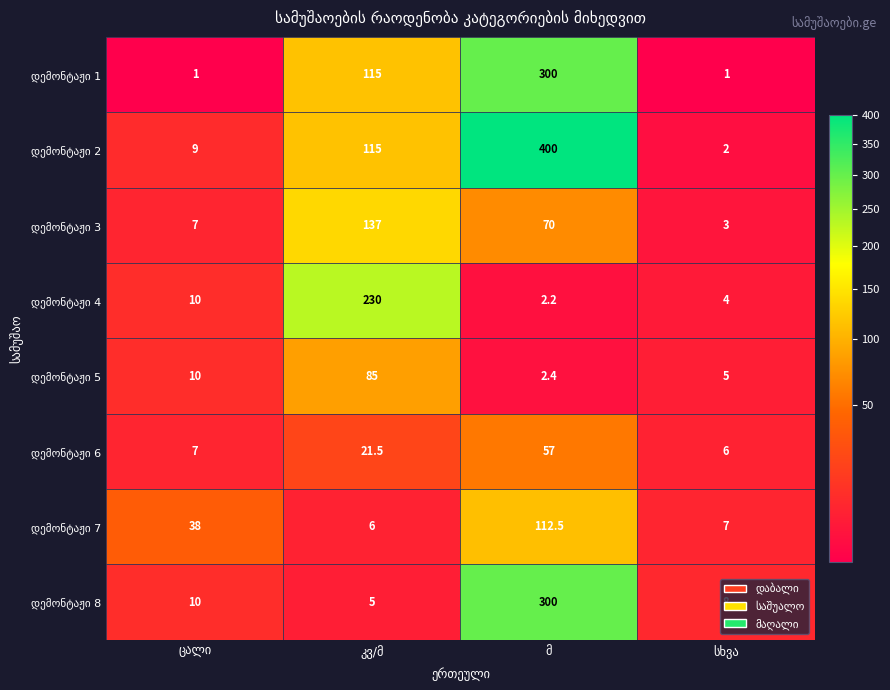

What is the maximum value shown in the chart?

400.0